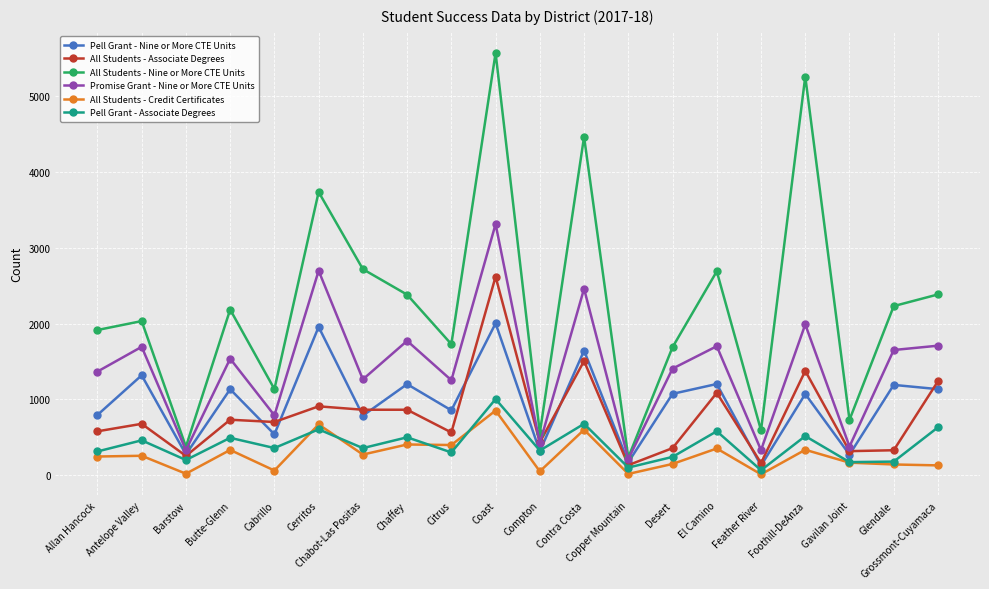

What are all the series names shown in the legend?

Pell Grant - Nine or More CTE Units, All Students - Associate Degrees, All Students - Nine or More CTE Units, Promise Grant - Nine or More CTE Units, All Students - Credit Certificates, Pell Grant - Associate Degrees